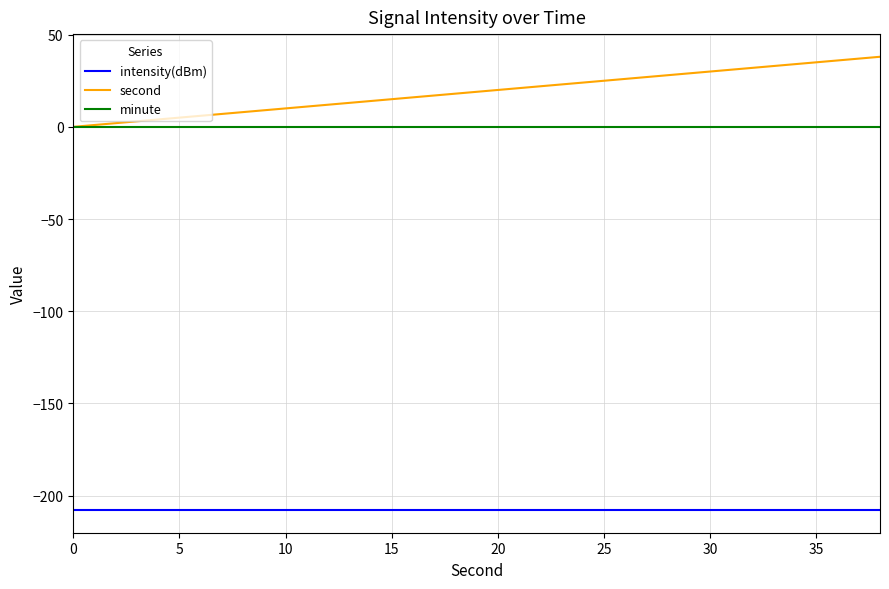

Which series has the largest total across all categories?

second